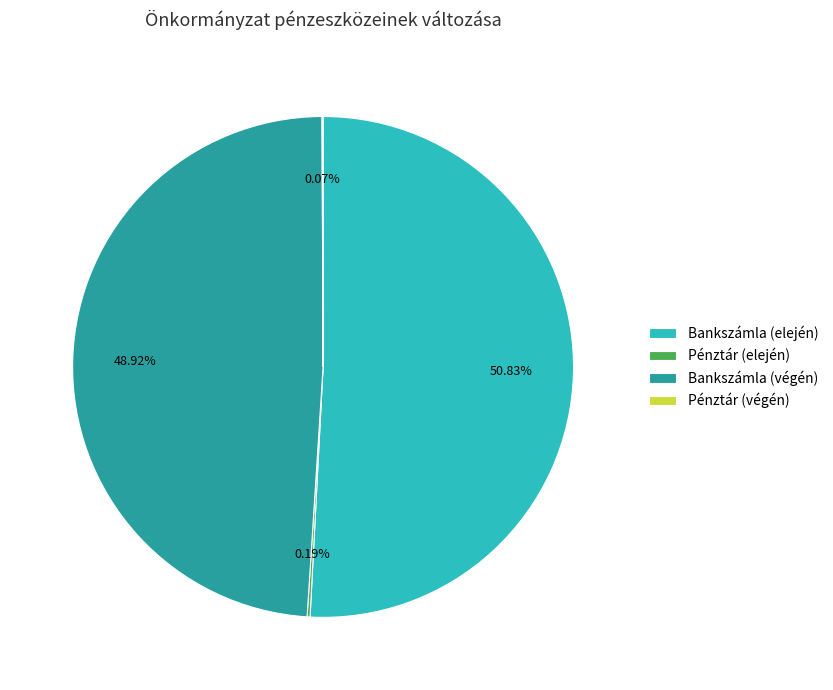

Between Bankszámla (végén) and Bankszámla (elején), which is larger?

Bankszámla (elején)